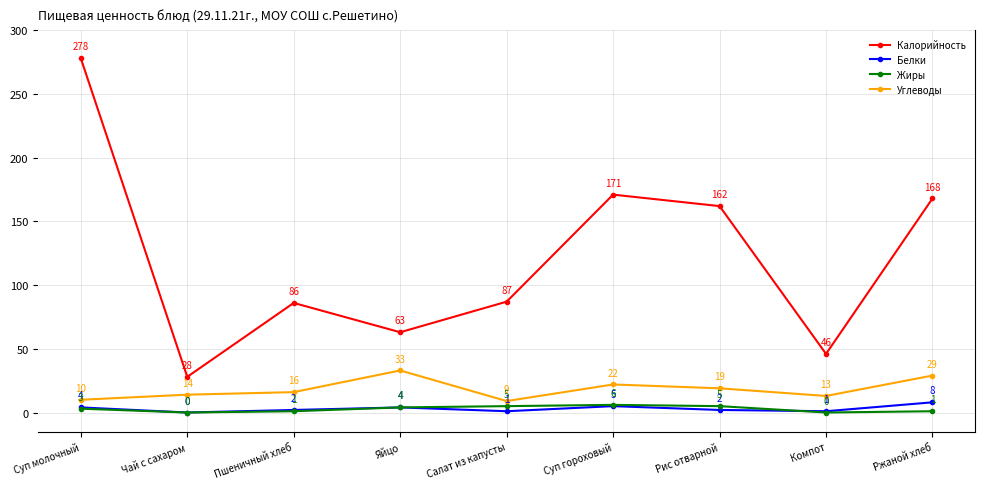

Does the chart have visible grid lines?

Yes